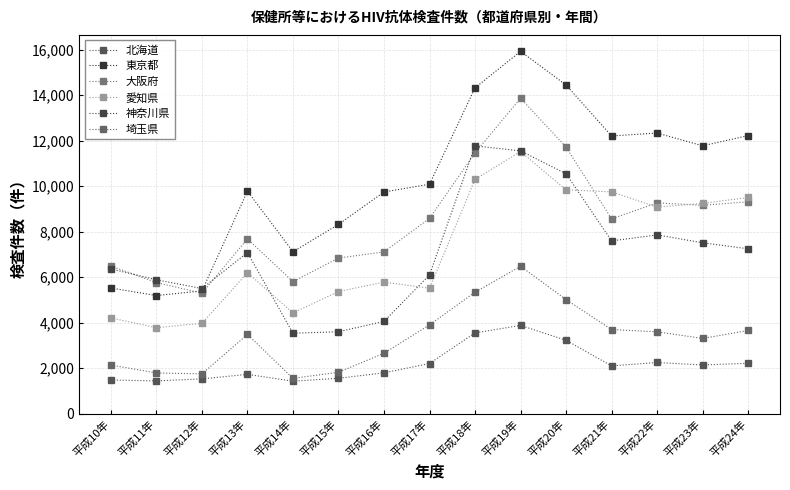

In 埼玉県, how many points are higher than both neighbors (excluding endpoints)?

2